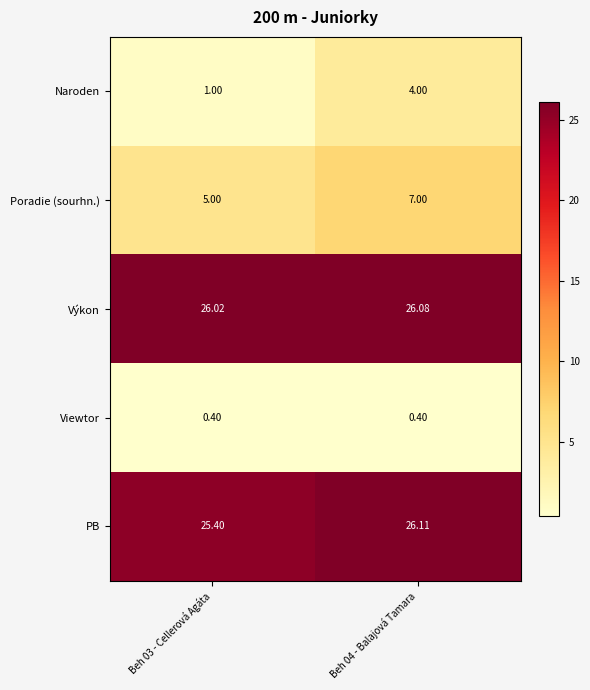

Which series has the largest total across all categories?

Výkon